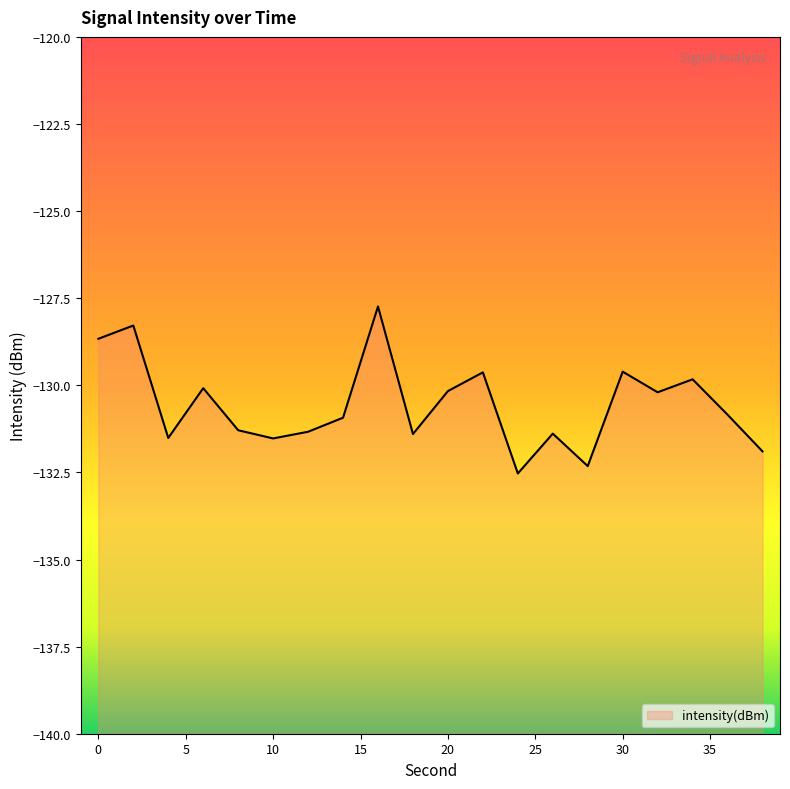

The value at 38 is -131.9. True or false?

True